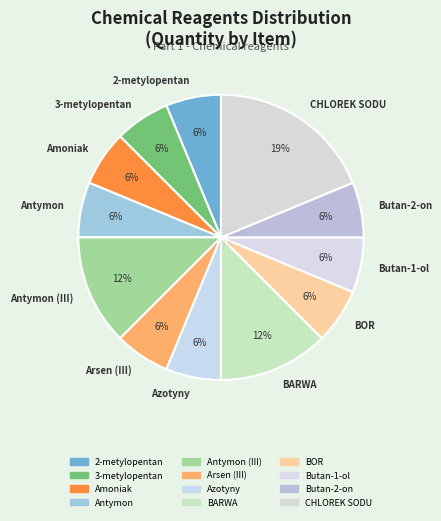

How many segments does this pie chart have?

12